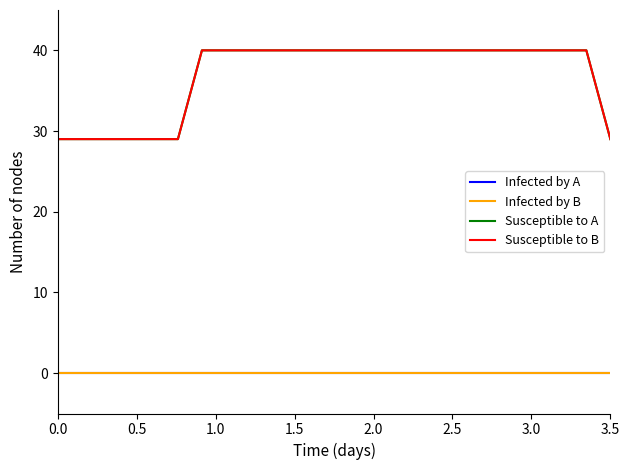

Reading left to right, extract all data points from this chart.

Infected by A: 0	0	0	0	0	0	0	0	0	0	0	0	0	0	0	0	0	0	0	0	0	0	0	0
Infected by B: 0	0	0	0	0	0	0	0	0	0	0	0	0	0	0	0	0	0	0	0	0	0	0	0
Susceptible to A: 29	29	29	29	29	29	40	40	40	40	40	40	40	40	40	40	40	40	40	40	40	40	40	29
Susceptible to B: 29	29	29	29	29	29	40	40	40	40	40	40	40	40	40	40	40	40	40	40	40	40	40	29